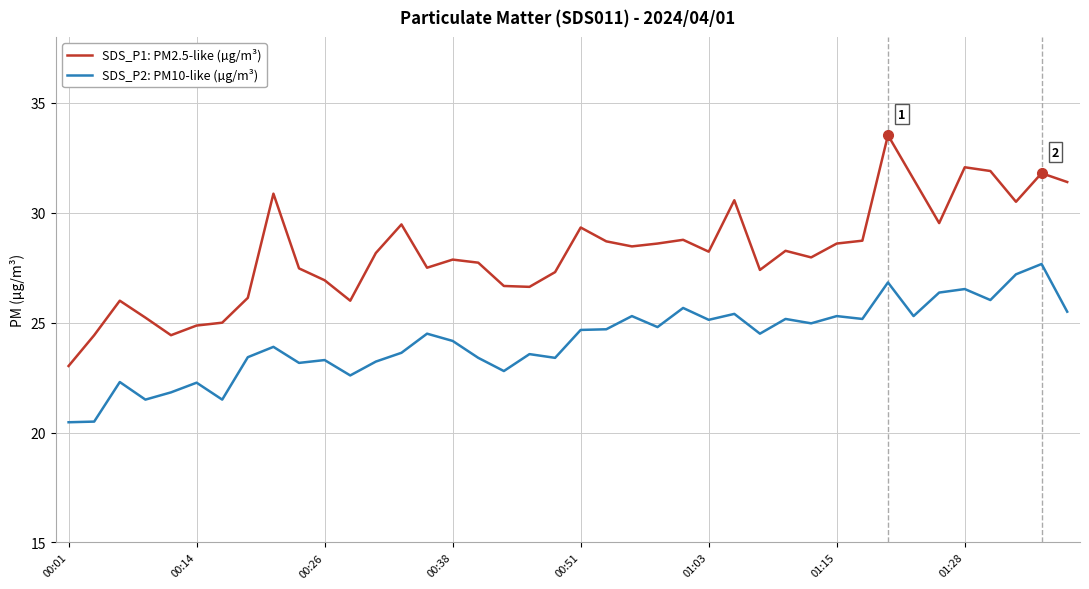

Which series has the largest total across all categories?

SDS_P1: PM2.5-like (µg/m³)